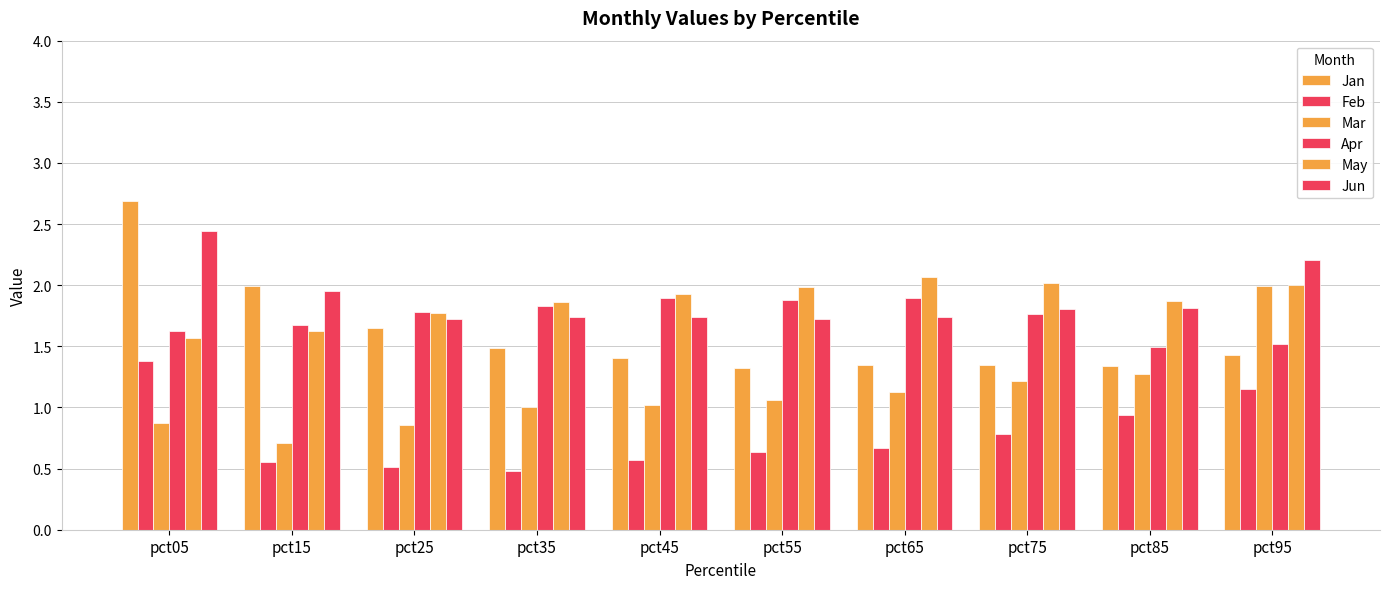

Reading right to left, transcribe all the data shown in this chart.

Jan: 1.4	1.3	1.3	1.3	1.3	1.4	1.5	1.6	2.0	2.7
Feb: 1.2	0.9	0.8	0.7	0.6	0.6	0.5	0.5	0.6	1.4
Mar: 2.0	1.3	1.2	1.1	1.1	1.0	1.0	0.9	0.7	0.9
Apr: 1.5	1.5	1.8	1.9	1.9	1.9	1.8	1.8	1.7	1.6
May: 2.0	1.9	2.0	2.1	2.0	1.9	1.9	1.8	1.6	1.6
Jun: 2.2	1.8	1.8	1.7	1.7	1.7	1.7	1.7	2.0	2.4